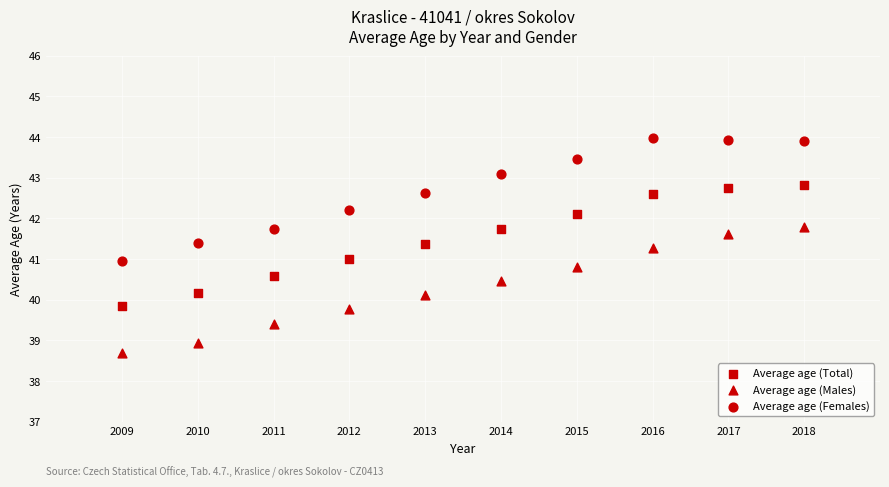

How many points are shown in the scatter plot?

30